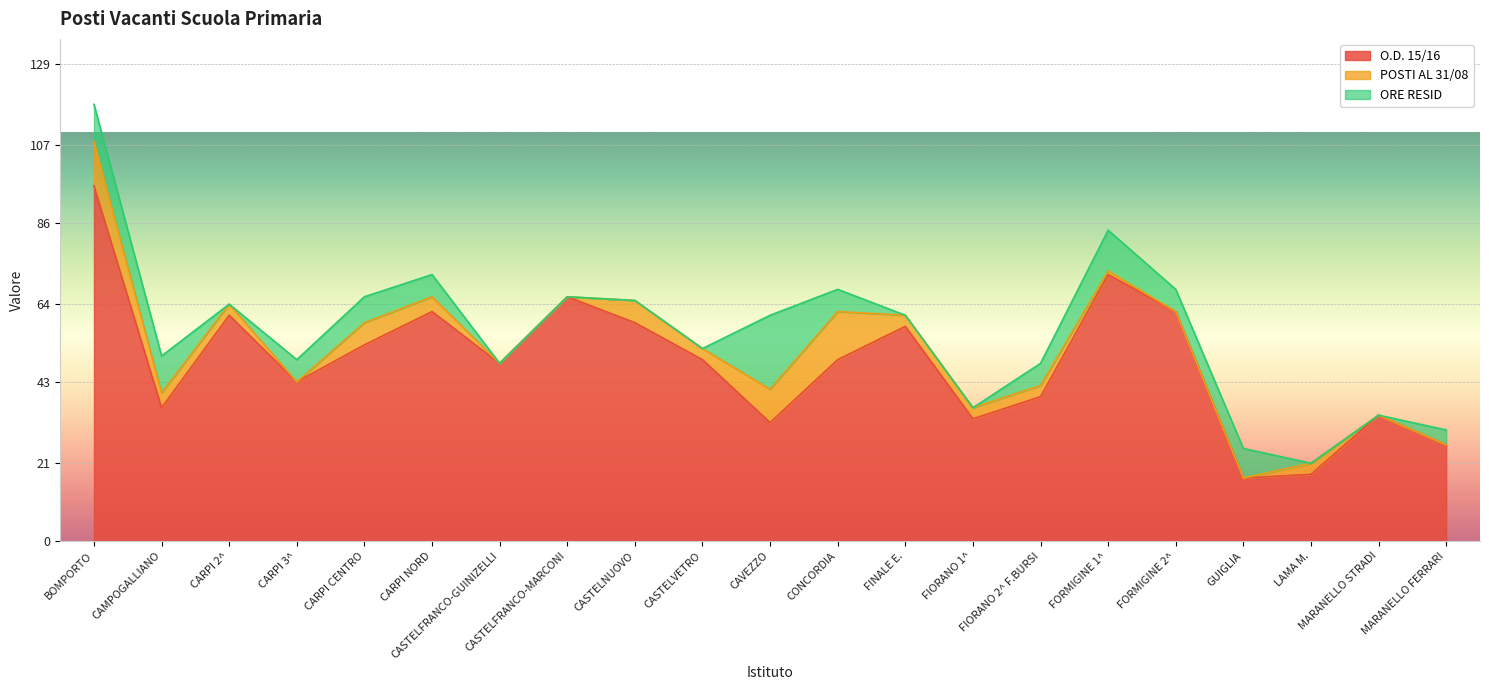

True or false: O.D. 15/16 has a value of 36 at CAMPOGALLIANO.

True